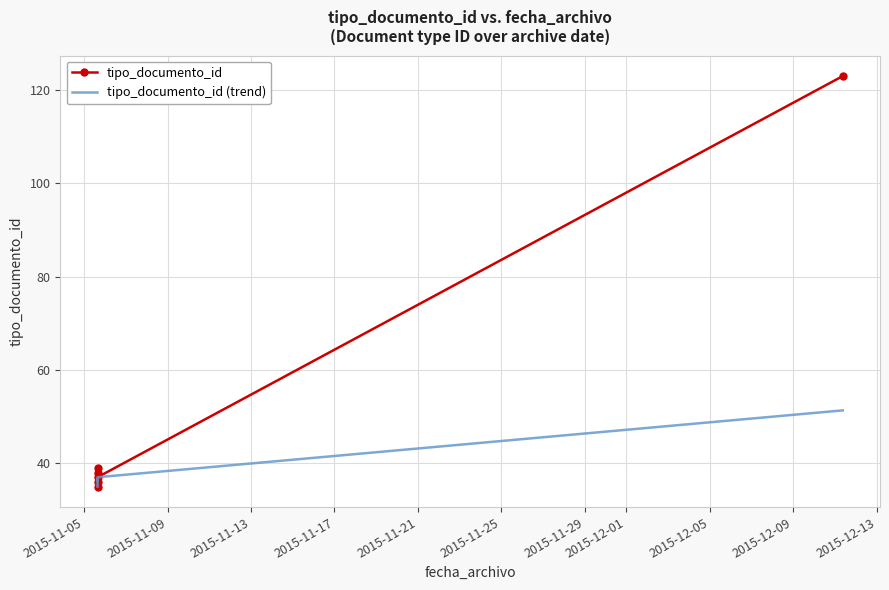

What is the difference between the maximum and minimum values in the tipo_documento_id series?

88.0